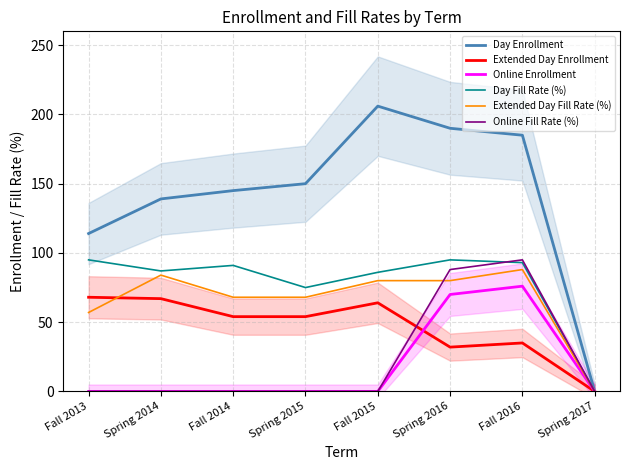

What value does the Day Fill Rate (%) series have at Spring 2015?

75.0